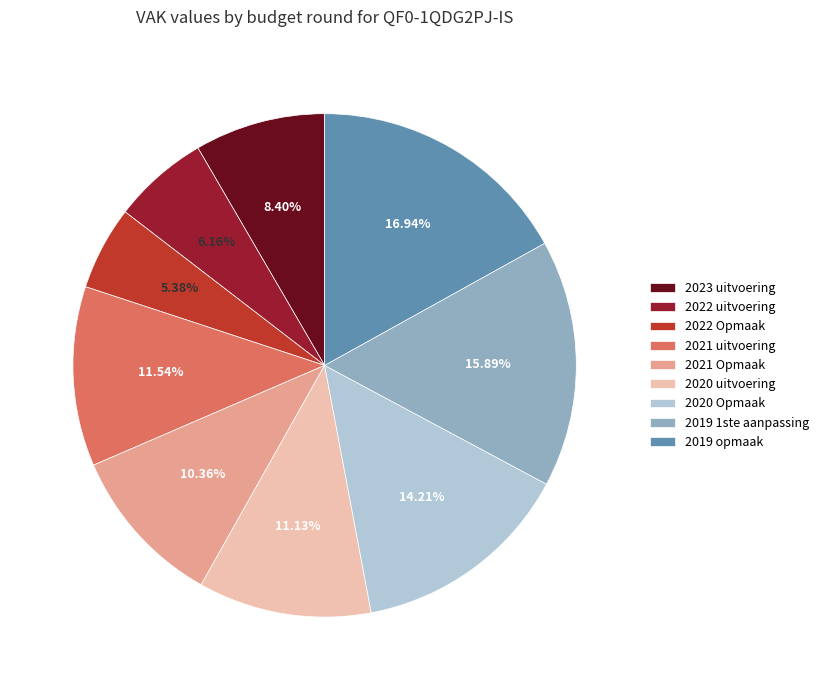

What is the ratio of the value at 2019 opmaak to the value at 2023 uitvoering?

2.0